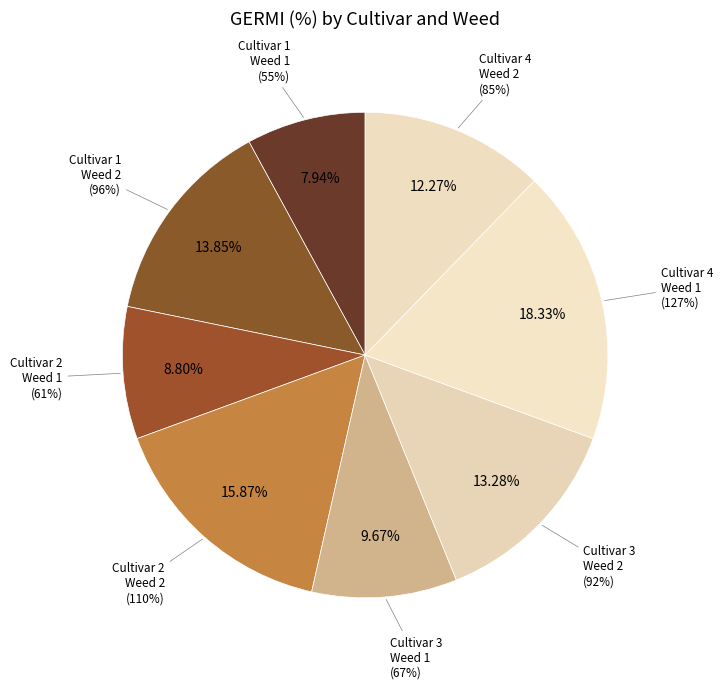

What is the ratio of the value at Cultivar 1
Weed 2 to the value at Cultivar 2
Weed 2?

0.9